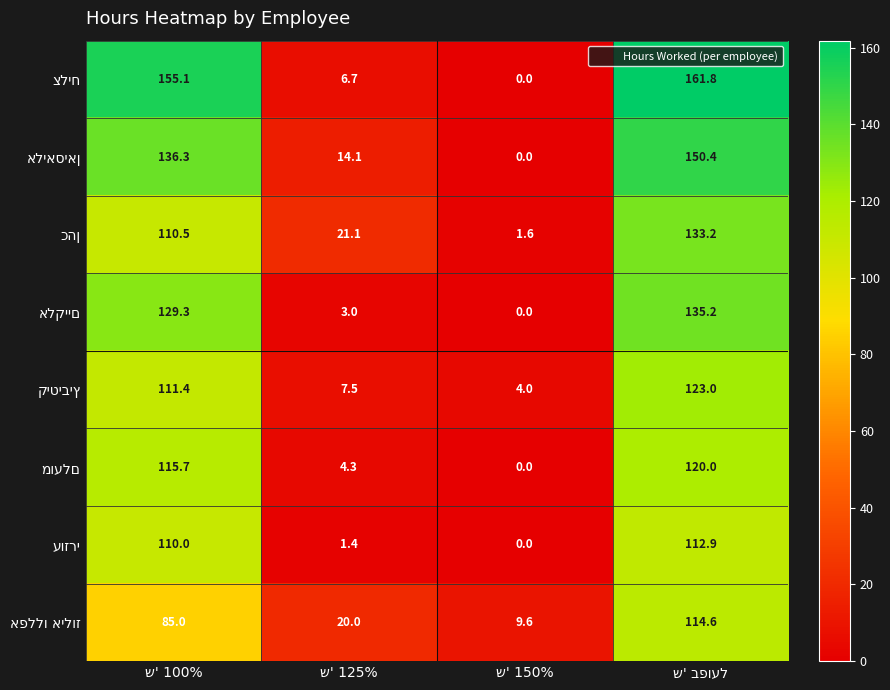

What is the maximum value shown in the chart?

161.8